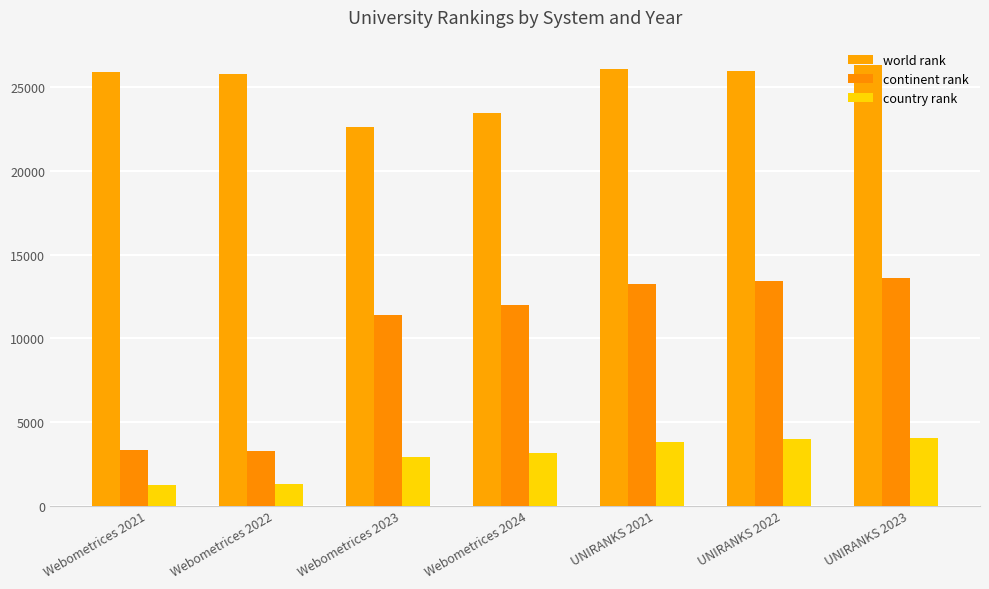

Reading left to right, transcribe all the data shown in this chart.

world rank: Webometrices 2021=25904	Webometrices 2022=25780	Webometrices 2023=22643	Webometrices 2024=23497	UNIRANKS 2021=26070	UNIRANKS 2022=25980	UNIRANKS 2023=26366
continent rank: Webometrices 2021=3314	Webometrices 2022=3255	Webometrices 2023=11424	Webometrices 2024=12016	UNIRANKS 2021=13254	UNIRANKS 2022=13455	UNIRANKS 2023=13607
country rank: Webometrices 2021=1258	Webometrices 2022=1317	Webometrices 2023=2900	Webometrices 2024=3153	UNIRANKS 2021=3796	UNIRANKS 2022=4015	UNIRANKS 2023=4027